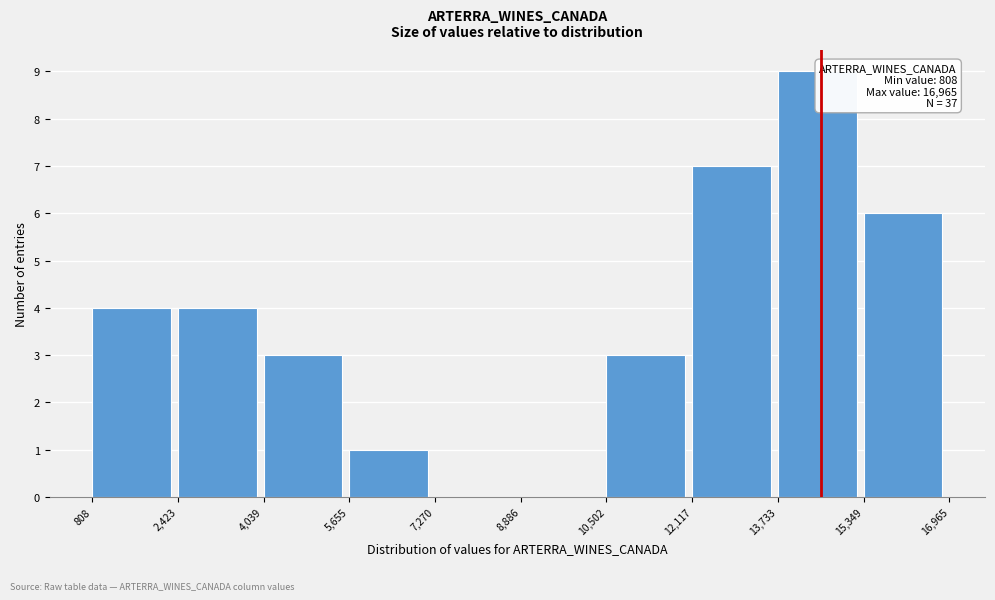

Over which range of the x-axis is the bar tallest?

13,733 to 15,349